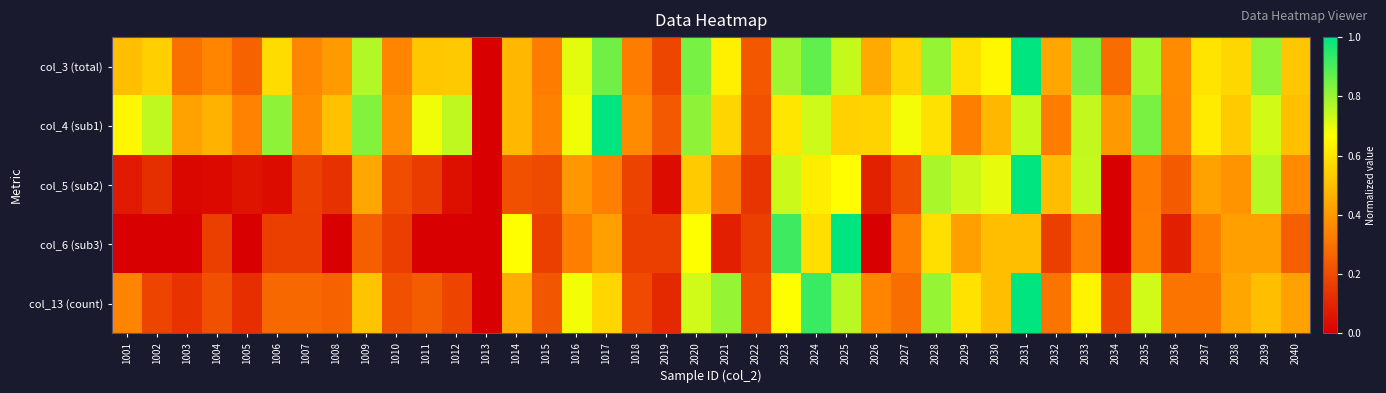

What is the spread (max minus min) of values at 2032?

0.3